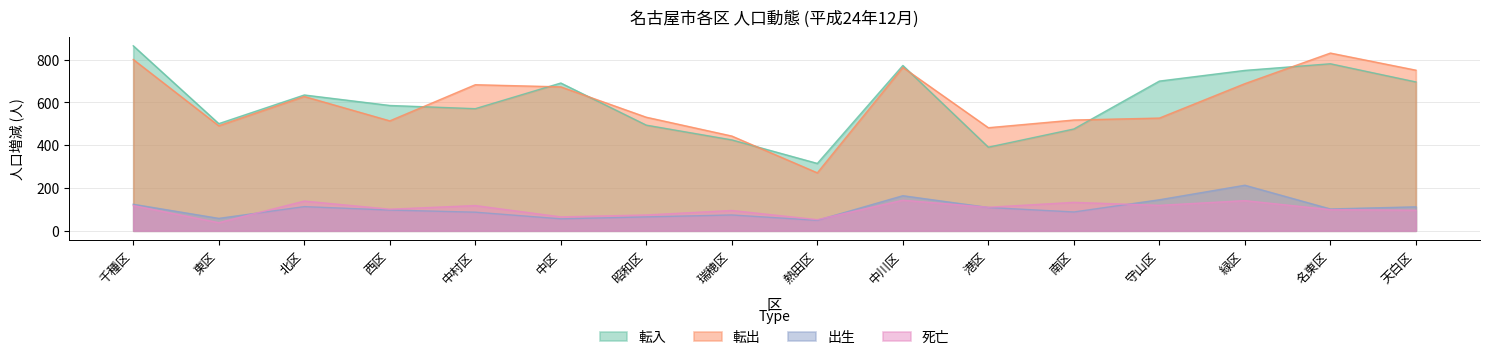

Count the number of categories in the chart.

16